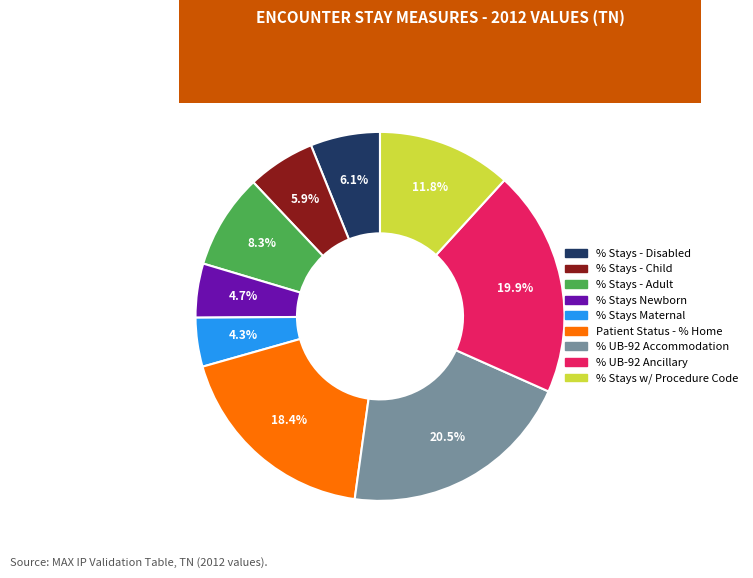

Is there any slice that represents more than half of the pie?

No